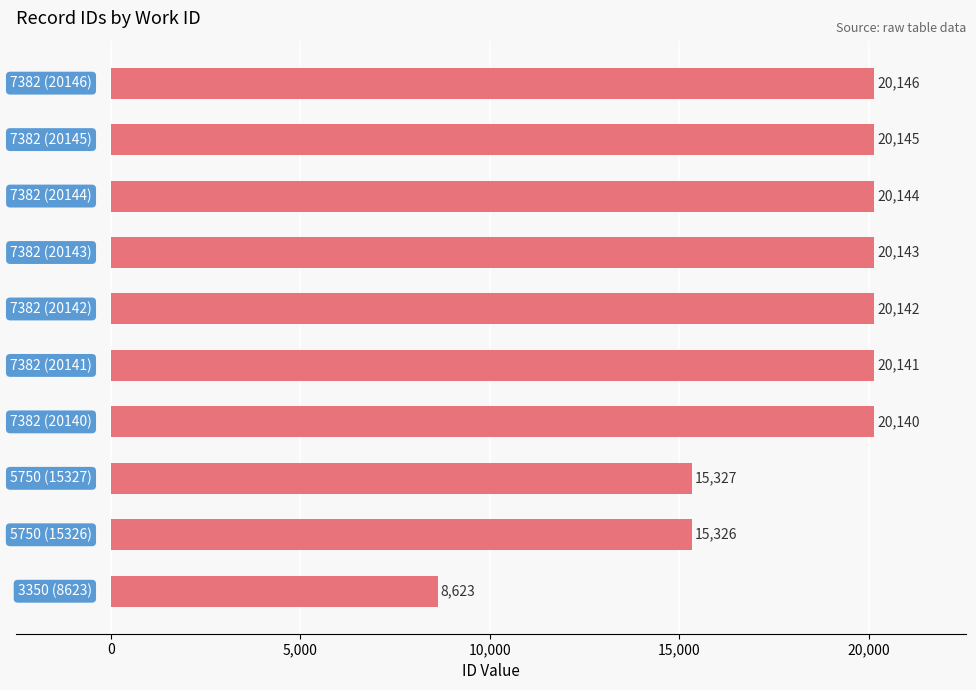

What is the difference between the second highest and minimum values?

11522